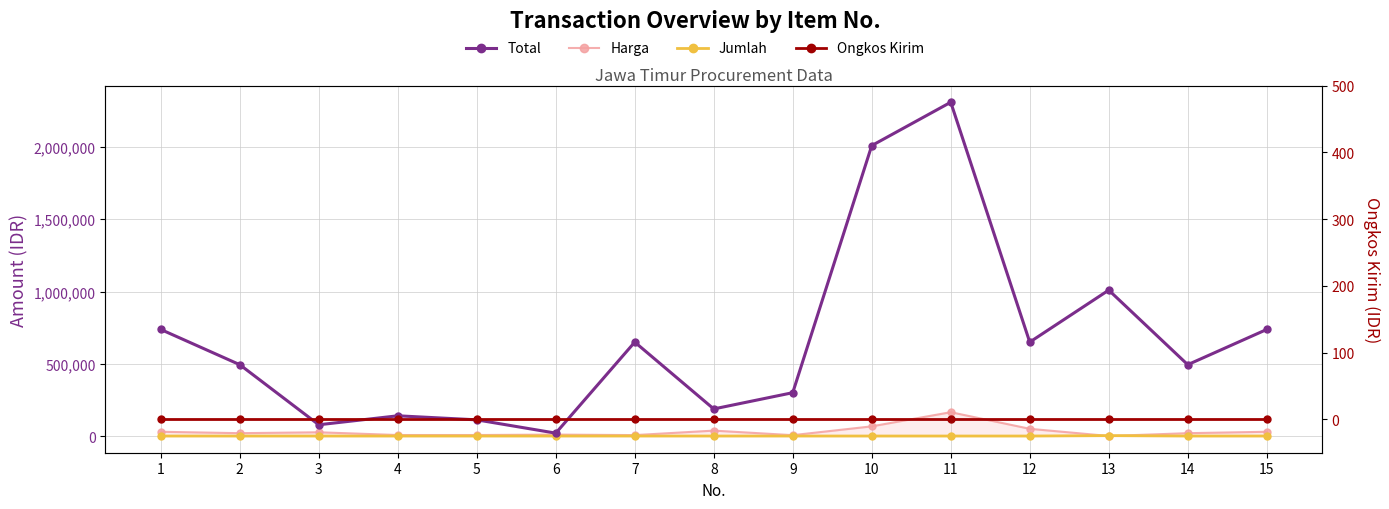

Reading left to right, transcribe all the data shown in this chart.

Total: 1=737500	2=493750	3=78000	4=140000	5=112000	6=20000	7=650000	8=187500	9=300000	10=2010000	11=2310000	12=650000	13=1009750	14=493750	15=737500
Harga: 1=29500	2=19750	3=26000	4=7000	5=7000	6=10000	7=6500	8=37500	9=6000	10=67000	11=165000	12=50000	13=350	14=19750	15=29500
Jumlah: 1=25	2=25	3=3	4=20	5=16	6=2	7=100	8=5	9=50	10=30	11=14	12=13	13=2885	14=25	15=25
Ongkos Kirim: 1=0	2=0	3=0	4=0	5=0	6=0	7=0	8=0	9=0	10=0	11=0	12=0	13=0	14=0	15=0